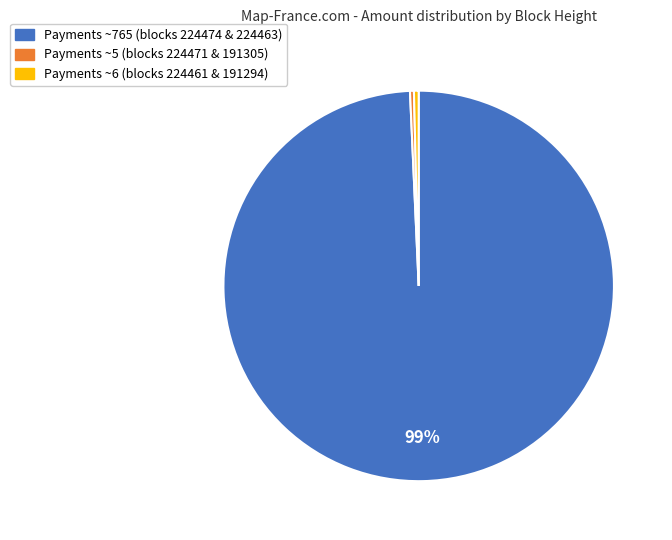

How many slices are in this pie chart?

3